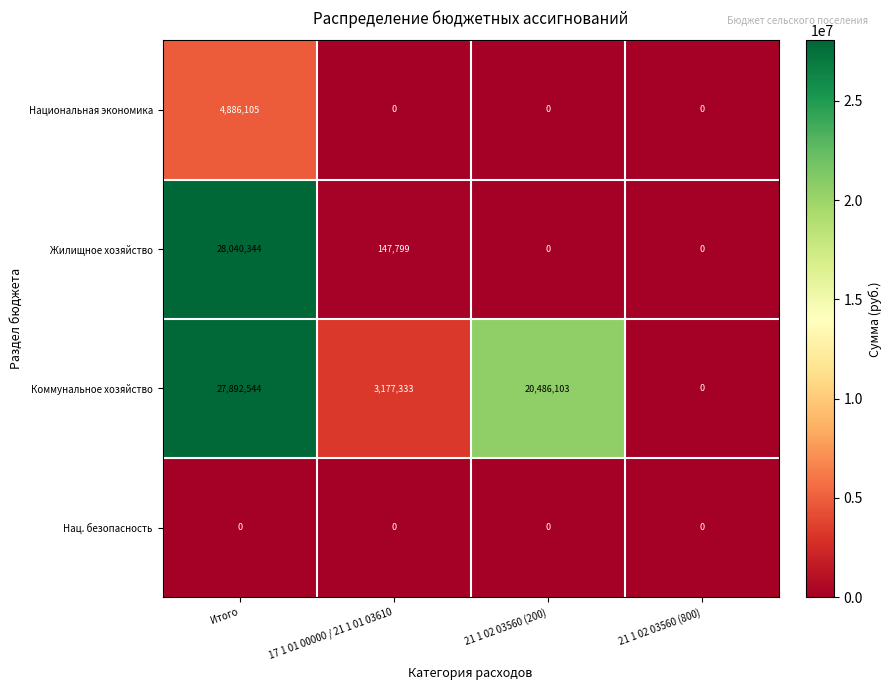

At Итого, list the series in order from largest to smallest.

Жилищное хозяйство, Коммунальное хозяйство, Национальная экономика, Нац. безопасность